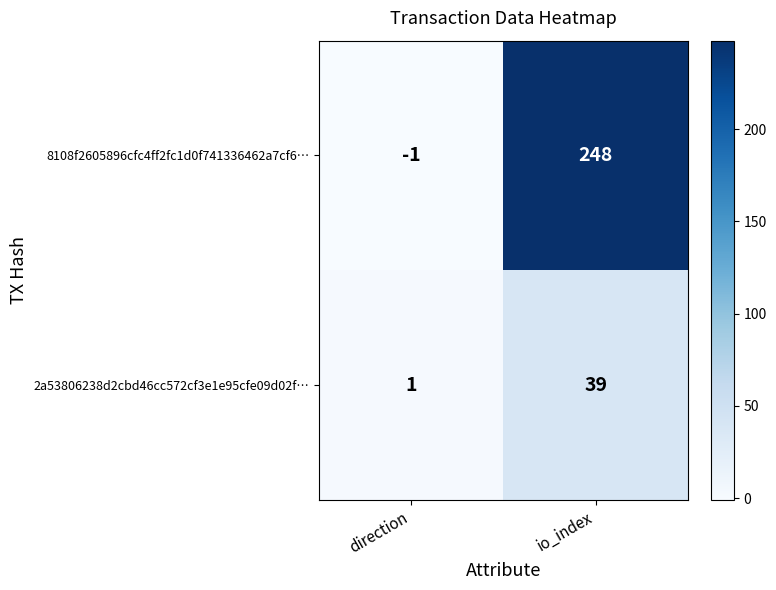

What is the smallest value displayed?

-1